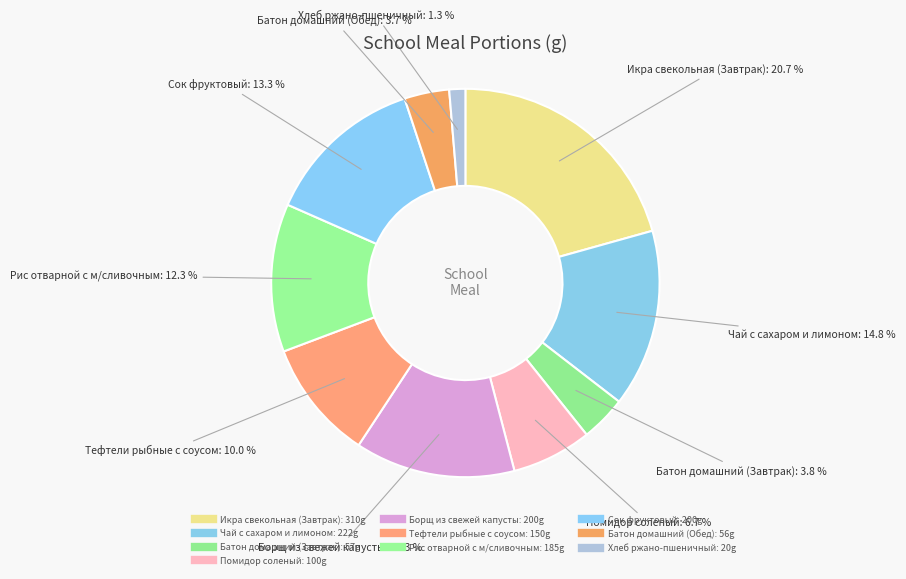

Count the number of slices in the pie.

10